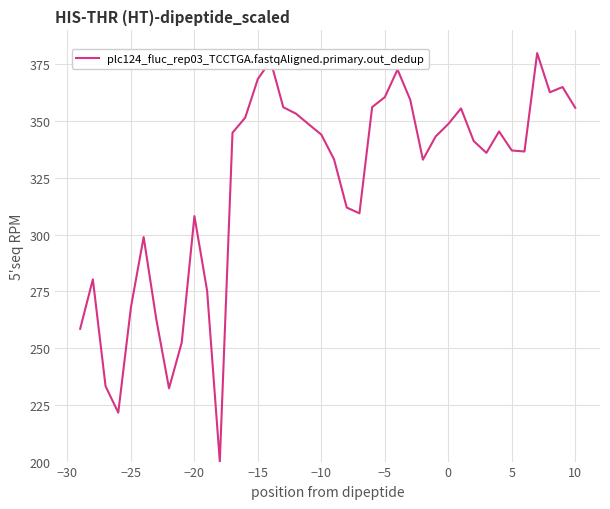

What is the smallest value displayed?

200.0